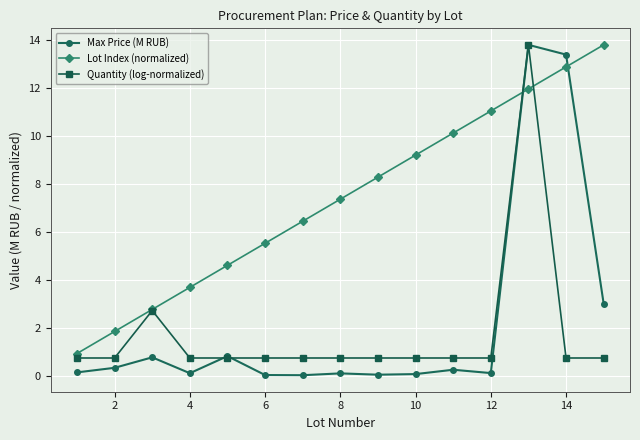

True or false: Lot Index (normalized) has more than 1 points higher than both neighbors.

False